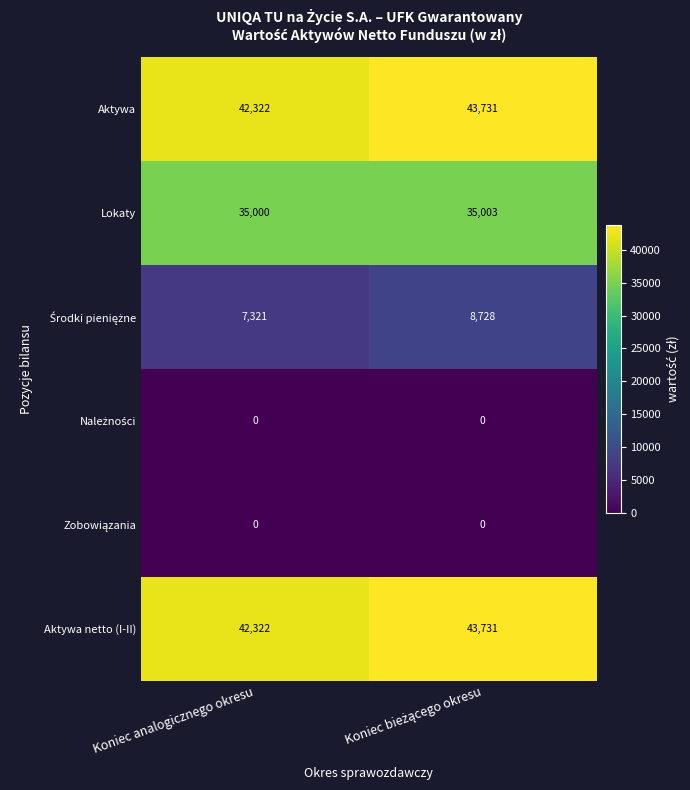

At which label is Aktywa netto (I-II) closest to 43026?

Koniec analogicznego okresu